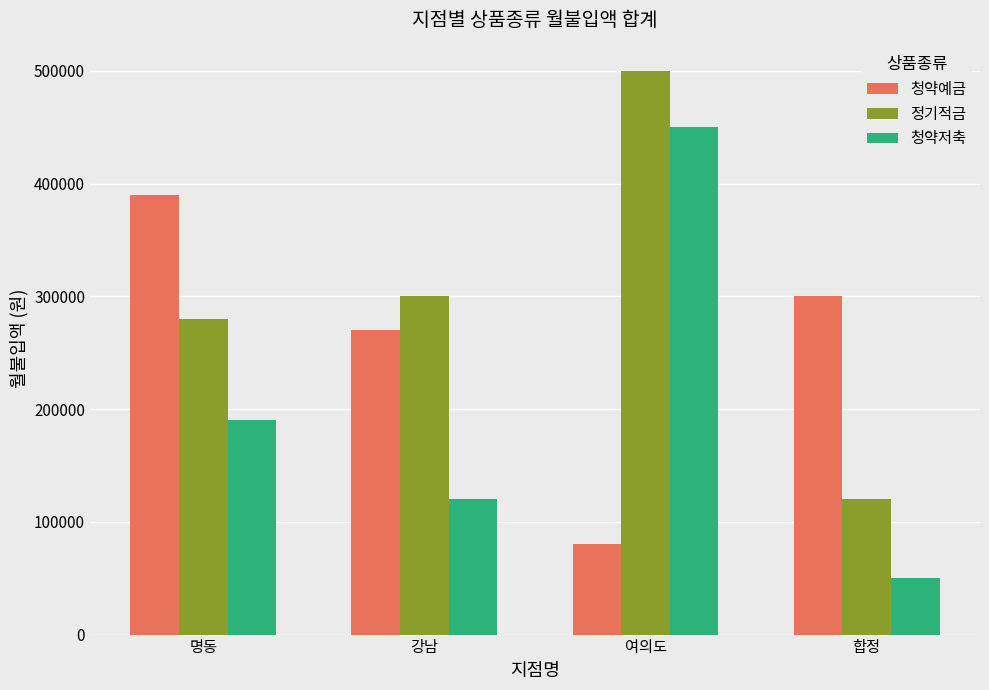

Which category has the lowest value in the 정기적금 series?

합정